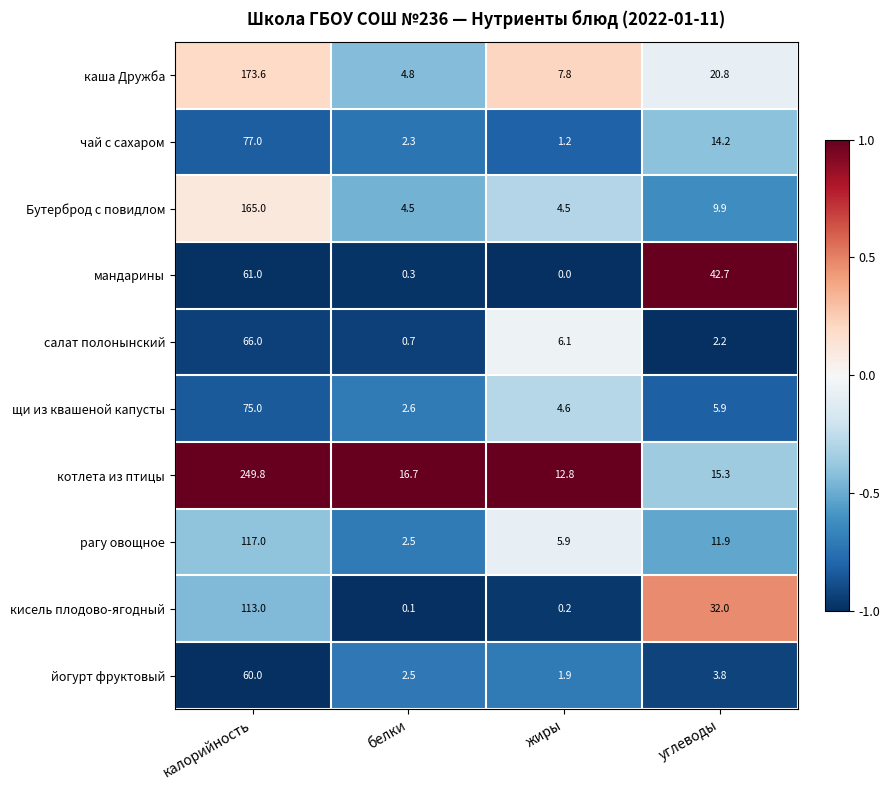

List the series in order of their peak value, lowest first.

йогурт фруктовый, мандарины, салат полонынский, щи из квашеной капусты, чай с сахаром, кисель плодово-ягодный, рагу овощное, Бутерброд с повидлом, каша Дружба, котлета из птицы